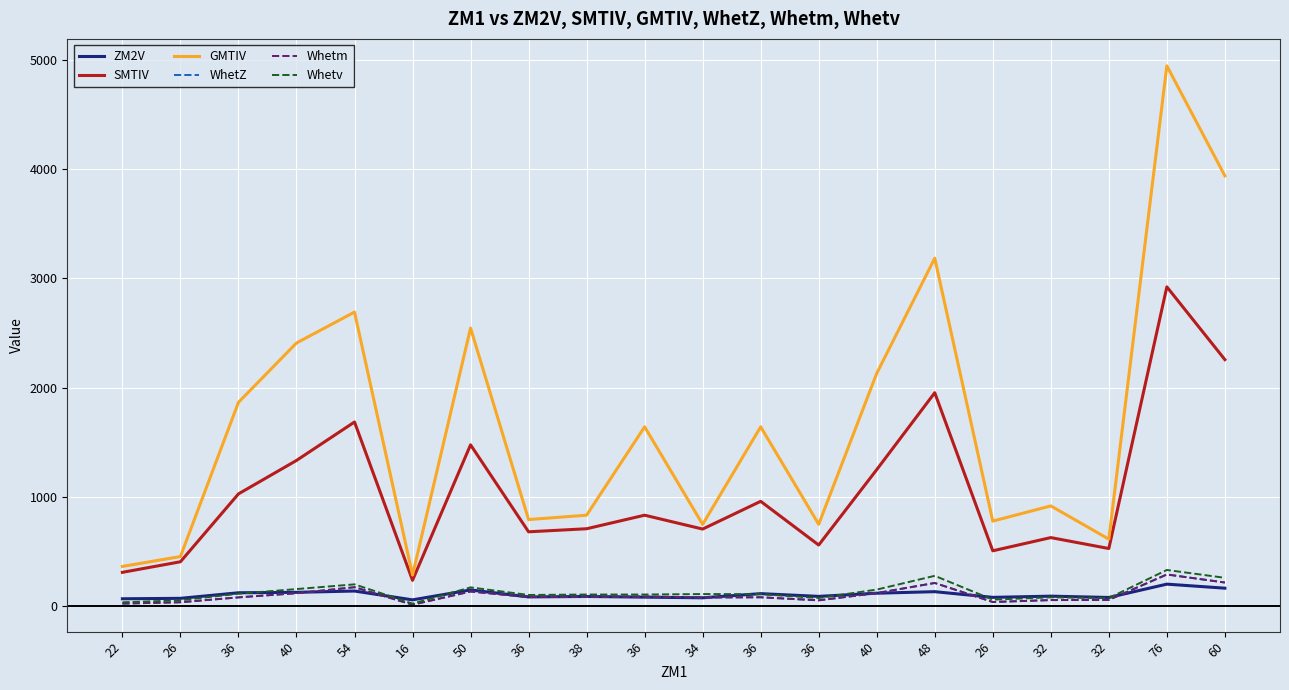

What are all the series names shown in the legend?

ZM2V, SMTIV, GMTIV, WhetZ, Whetm, Whetv